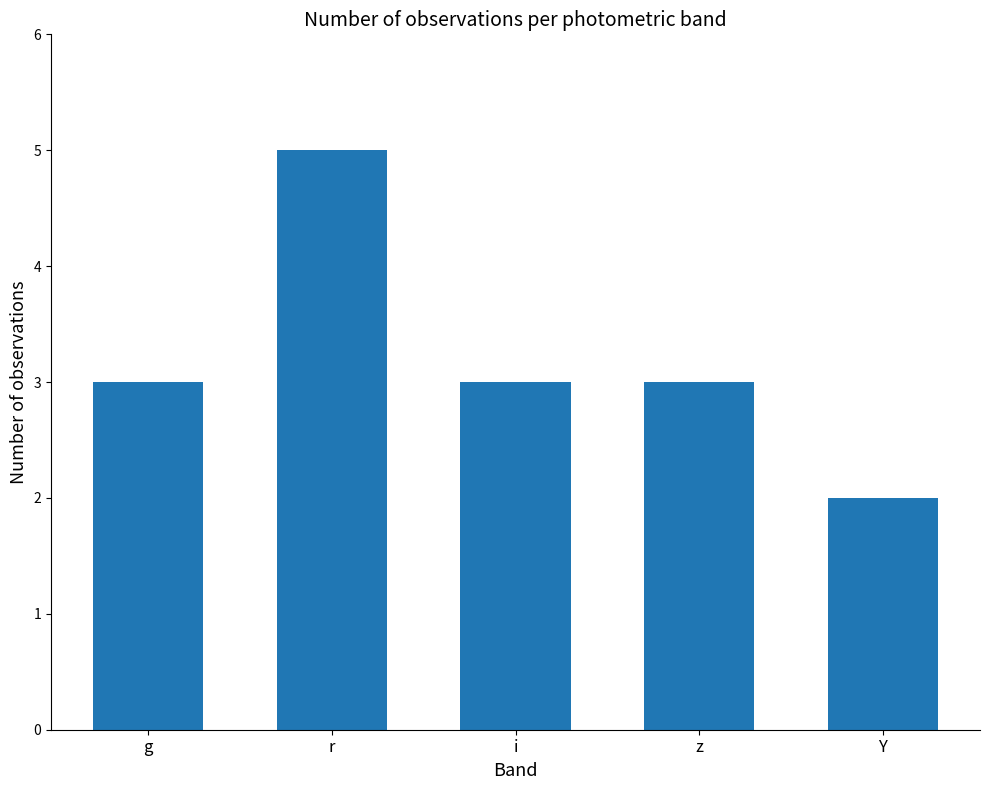

What is the value of the 3rd bar from the left?

3